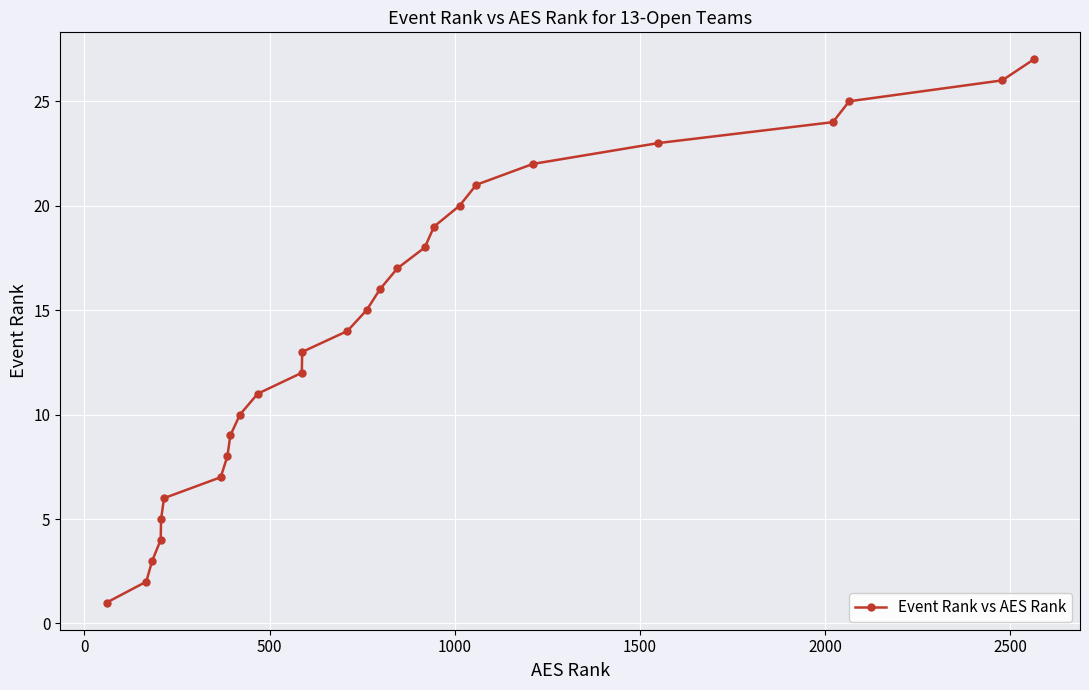

What is the sum of all values?

378